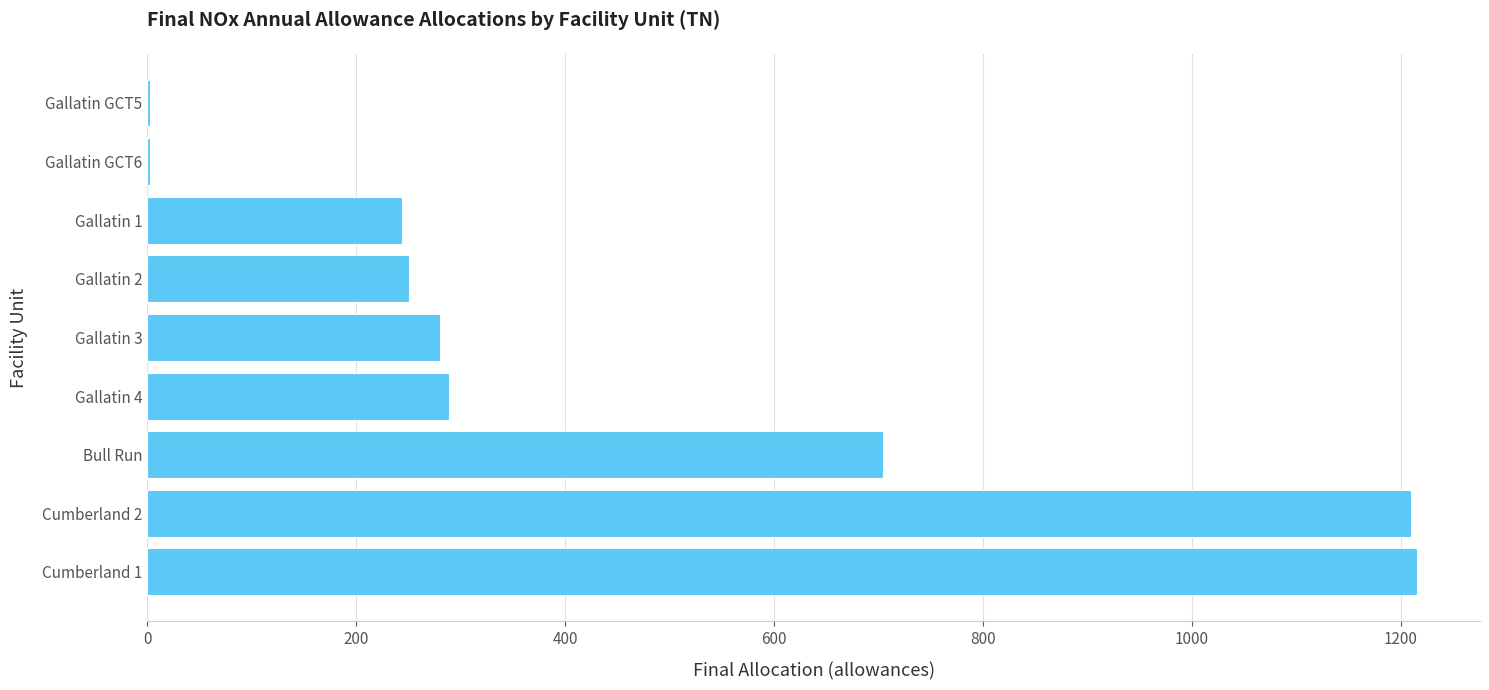

At which label is the value closest to 609?

Bull Run